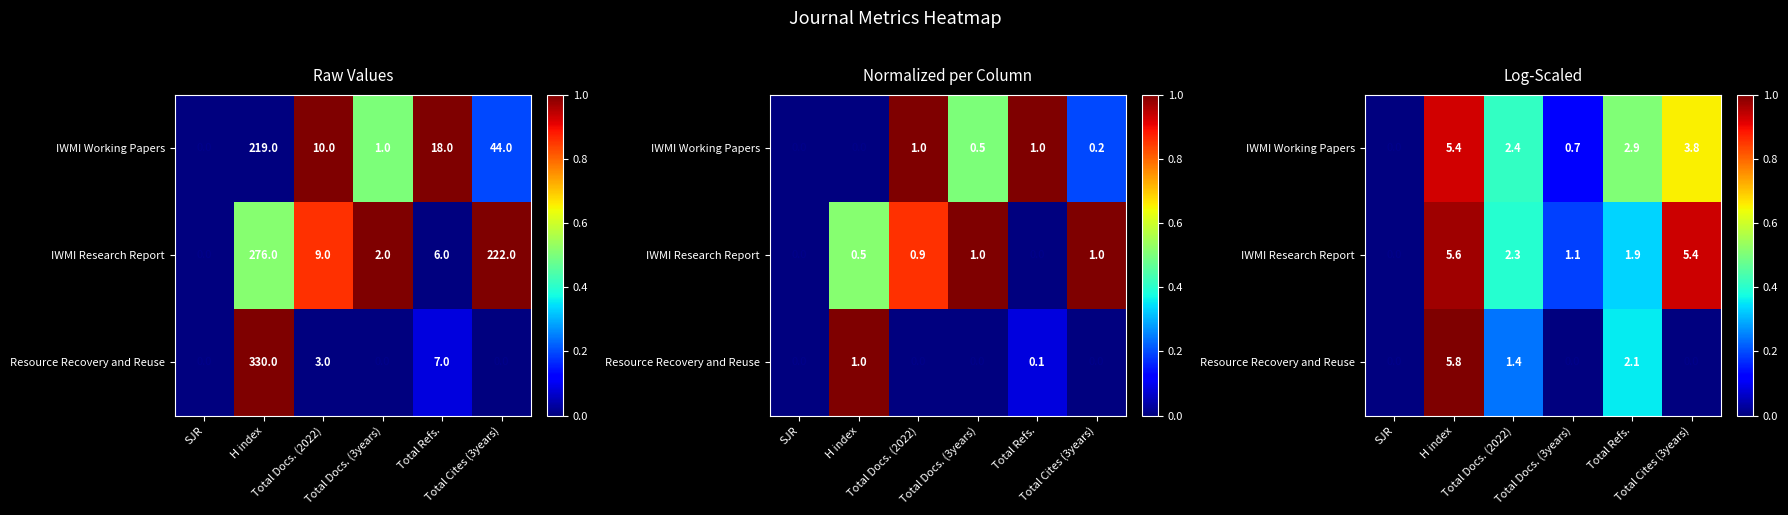

Rank the categories by IWMI Research Report value from lowest to highest.

SJR, Total Docs. (3years), Total Refs., Total Docs. (2022), Total Cites (3years), H index